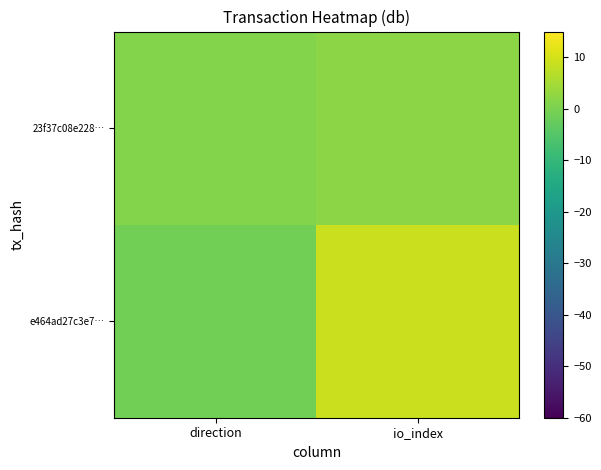

Reading left to right, transcribe all the data shown in this chart.

e464ad27c3e7…: direction=-1	io_index=9
23f37c08e228…: direction=1	io_index=2